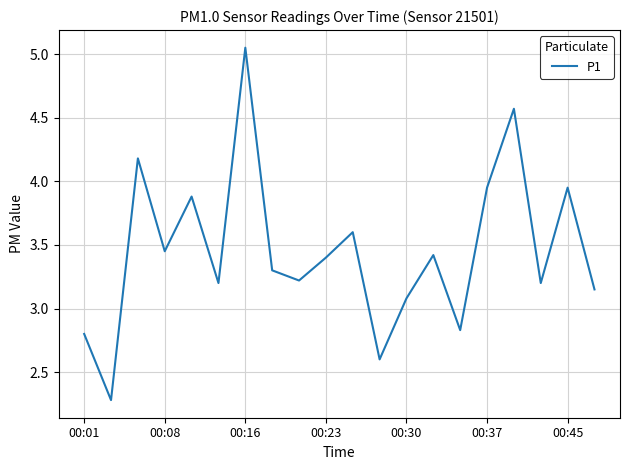

What is the smallest value displayed?

2.3